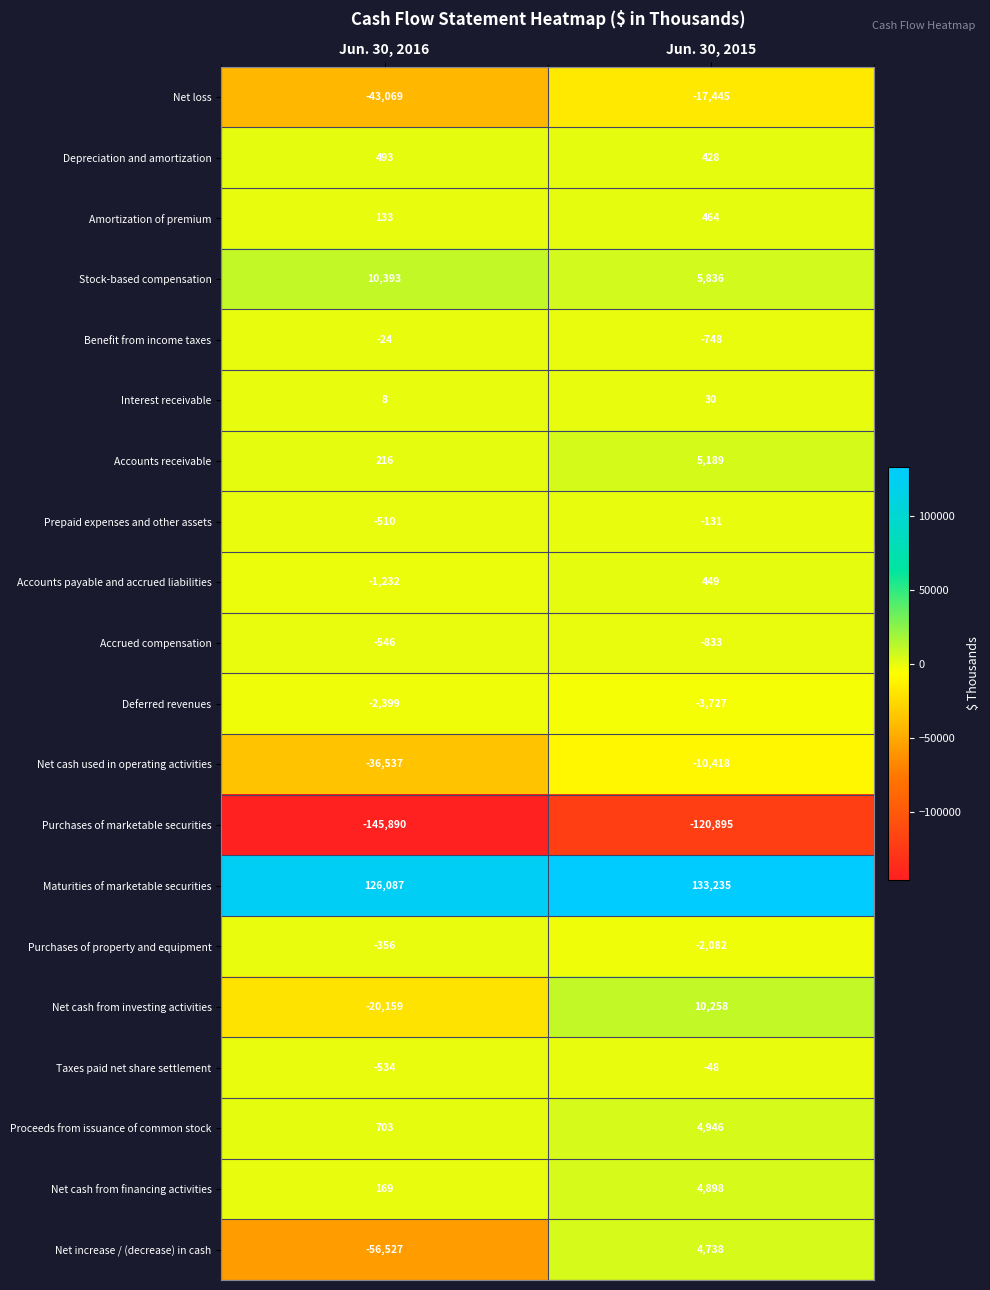

At how many categories does at least one series exceed 74089?

2